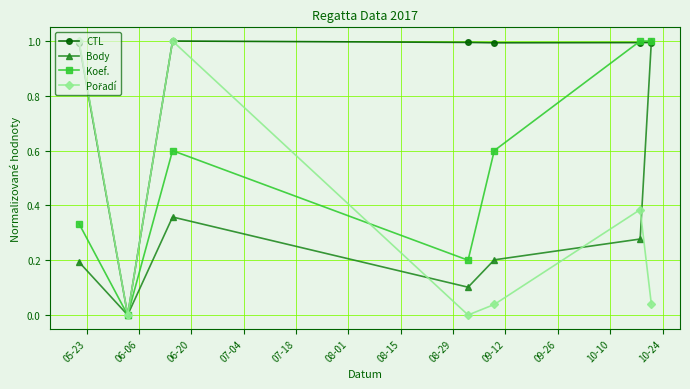

What is the value of the Body point at the 4th from the left?

0.1